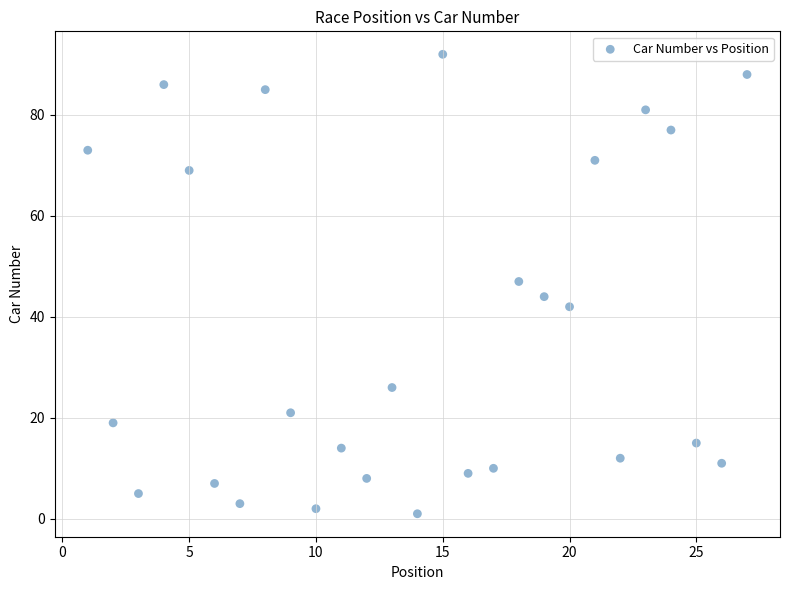

What is the range of X values (max minus min)?

26